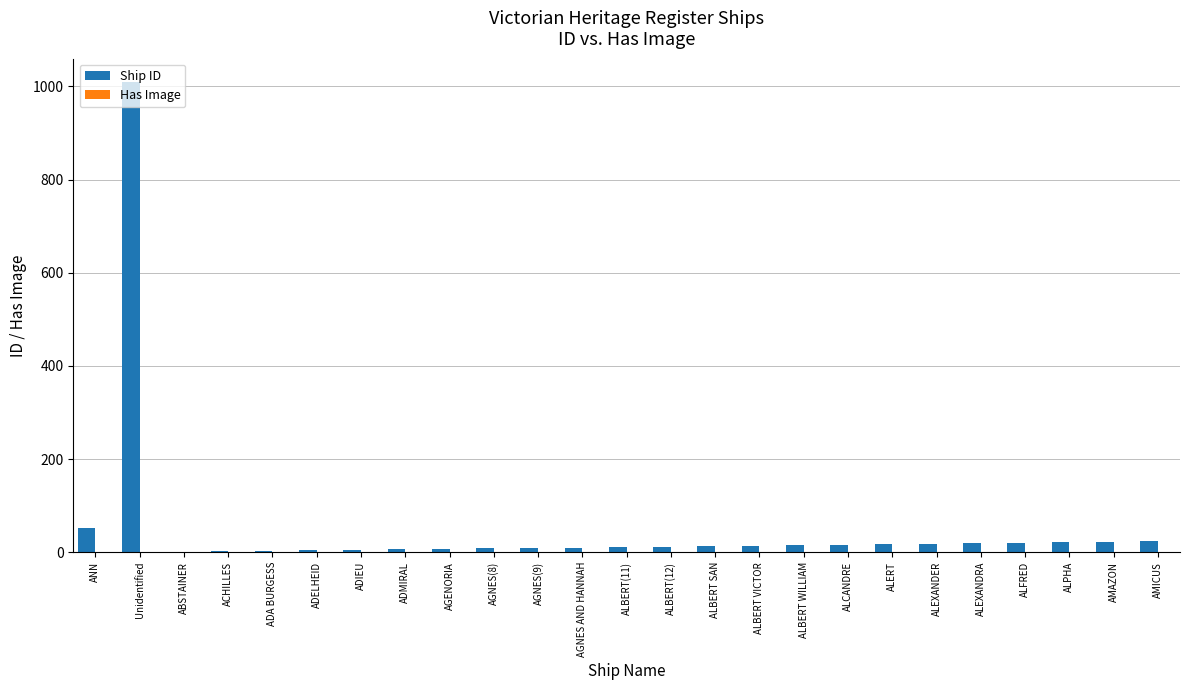

At which label is Ship ID closest to 505?

ANN